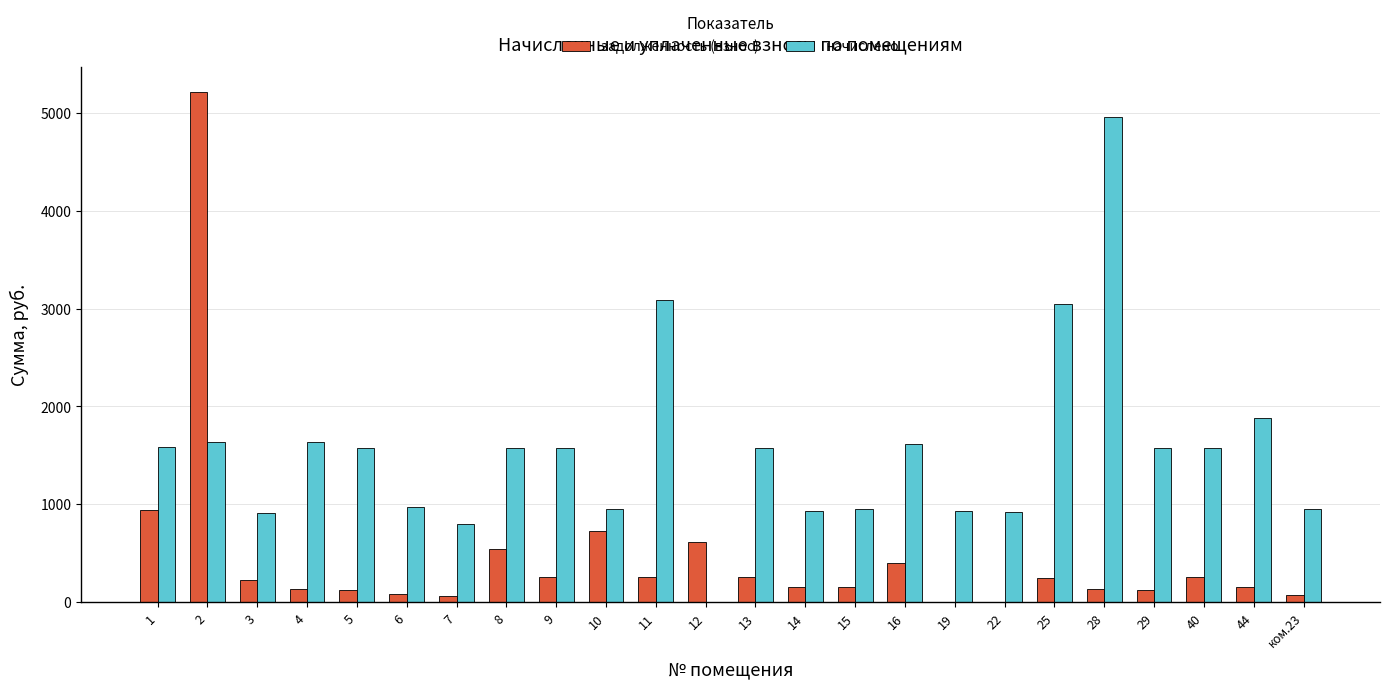

Which series has the largest total across all categories?

начислено